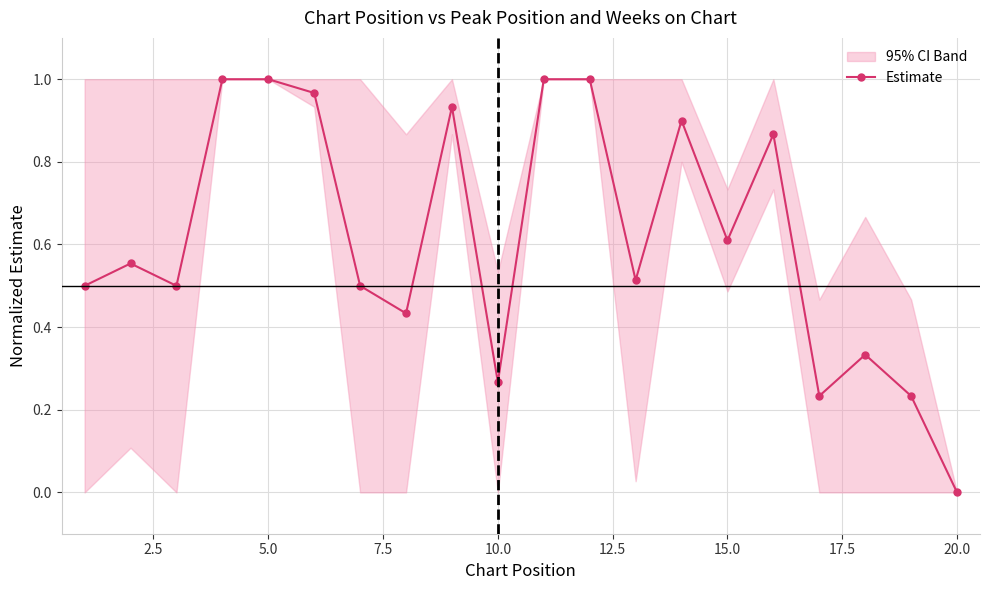

Which category has the lowest value in the Estimate series?

20.0